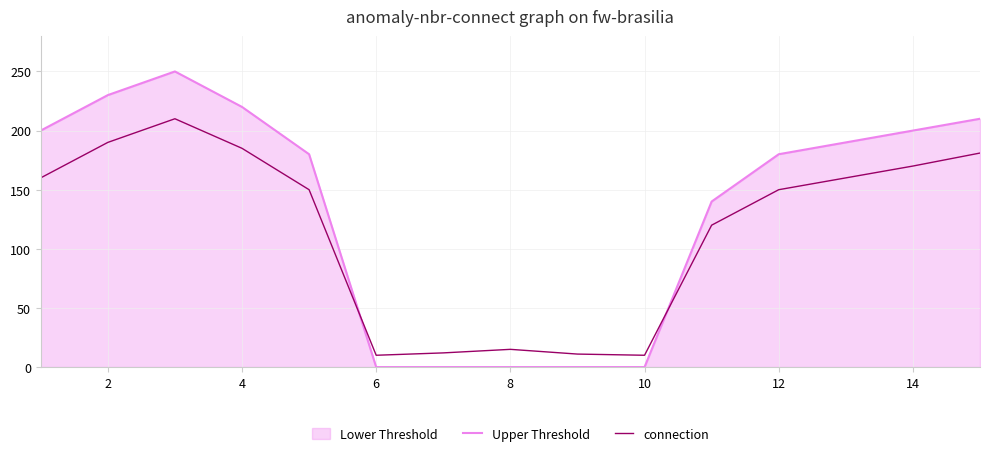

Rank the series by their maximum value, from lowest to highest.

connection, Upper Threshold